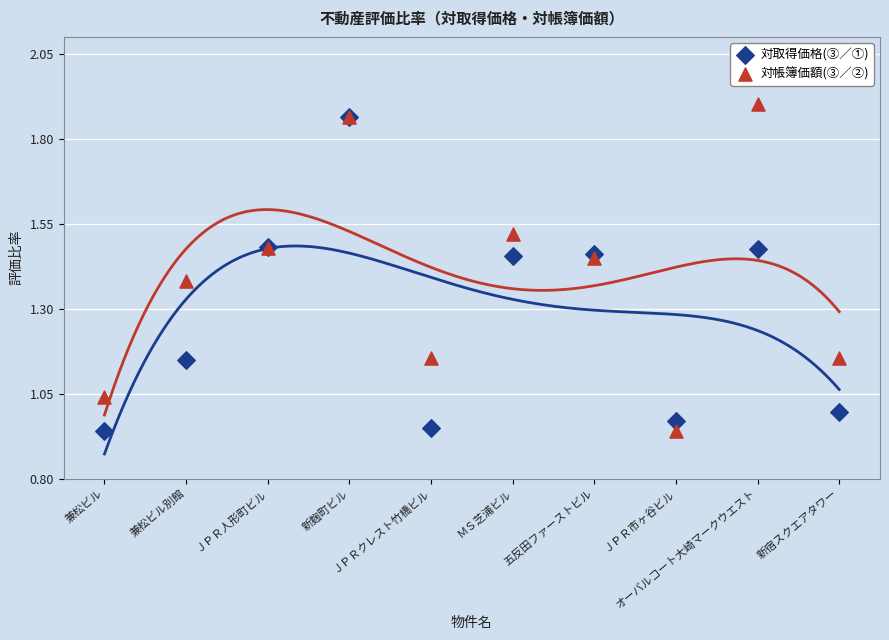

What are all the series names shown in the legend?

対取得価格(③／①), 対帳簿価額(③／②)